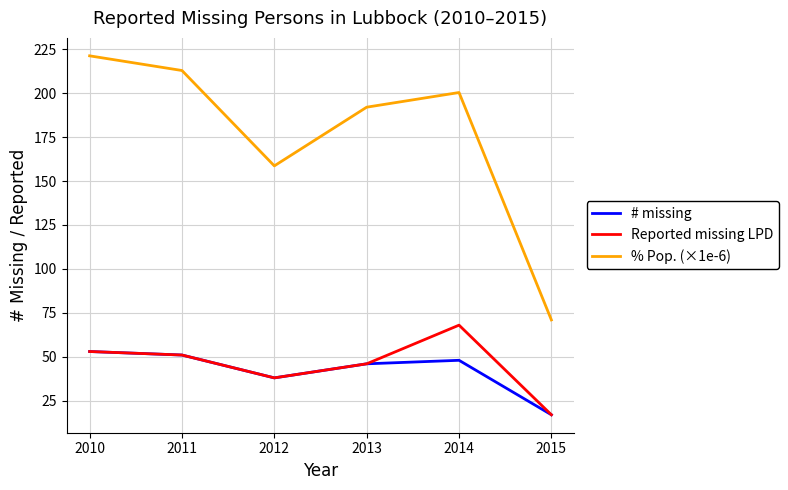

Which label corresponds to the smallest value in the chart?

2015